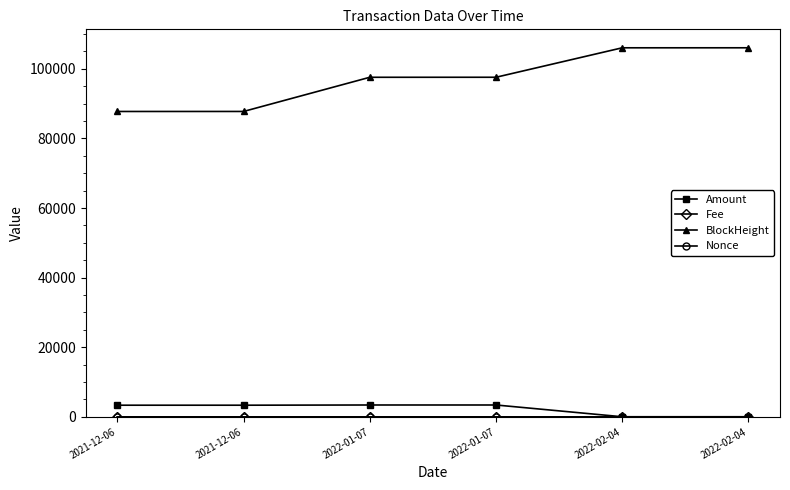

At which category is the sum across all series the highest?

2022-02-04